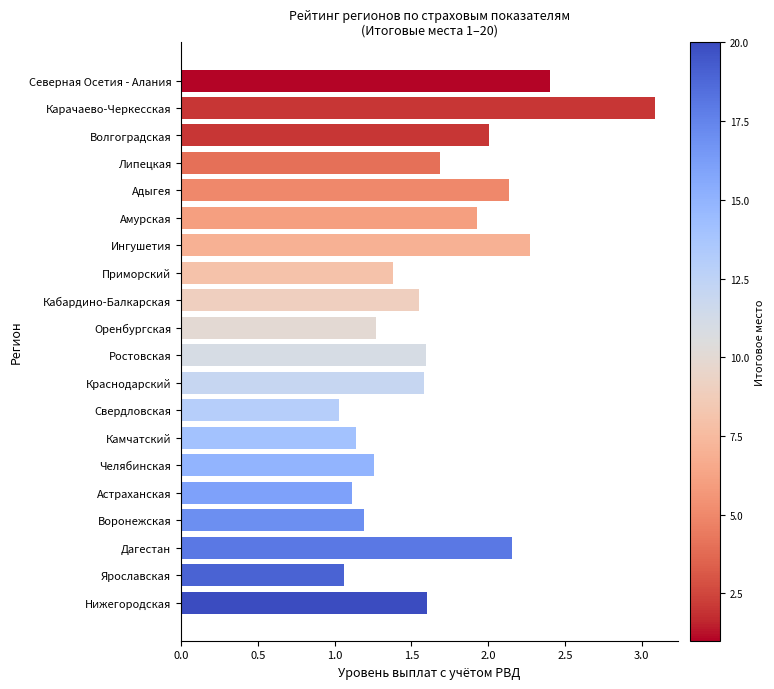

Which category has the highest value across all series?

Карачаево-Черкесская